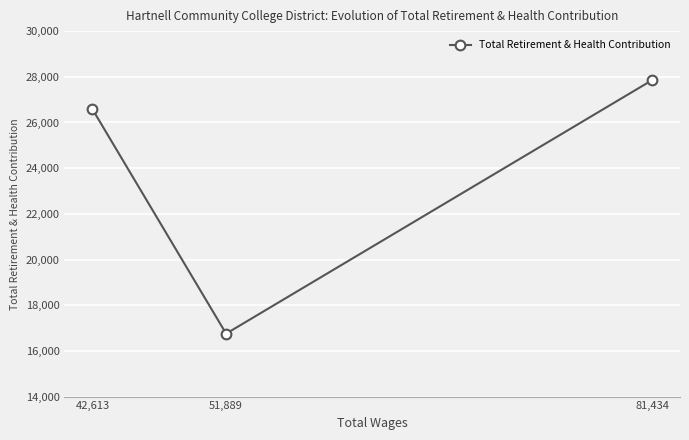

Which label corresponds to the smallest value in the chart?

51,889